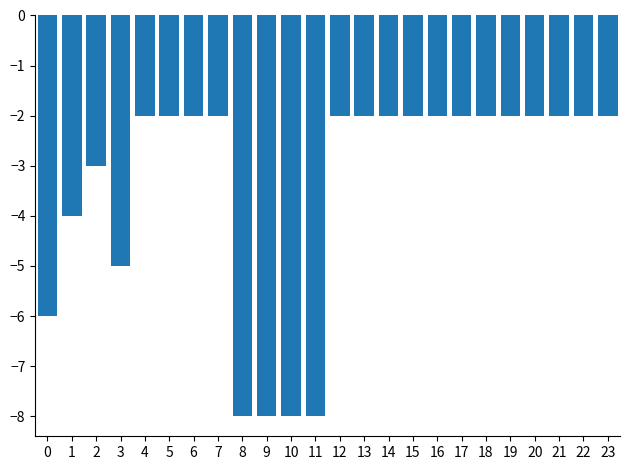

Reading left to right, extract all data points from this chart.

0=-6	1=-4	2=-3	3=-5	4=-2	5=-2	6=-2	7=-2	8=-8	9=-8	10=-8	11=-8	12=-2	13=-2	14=-2	15=-2	16=-2	17=-2	18=-2	19=-2	20=-2	21=-2	22=-2	23=-2